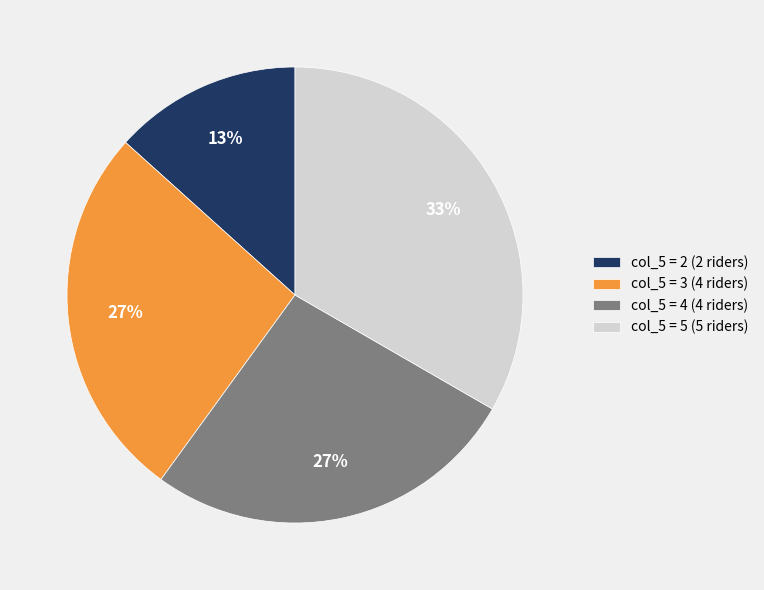

Is there a majority slice in this chart?

No